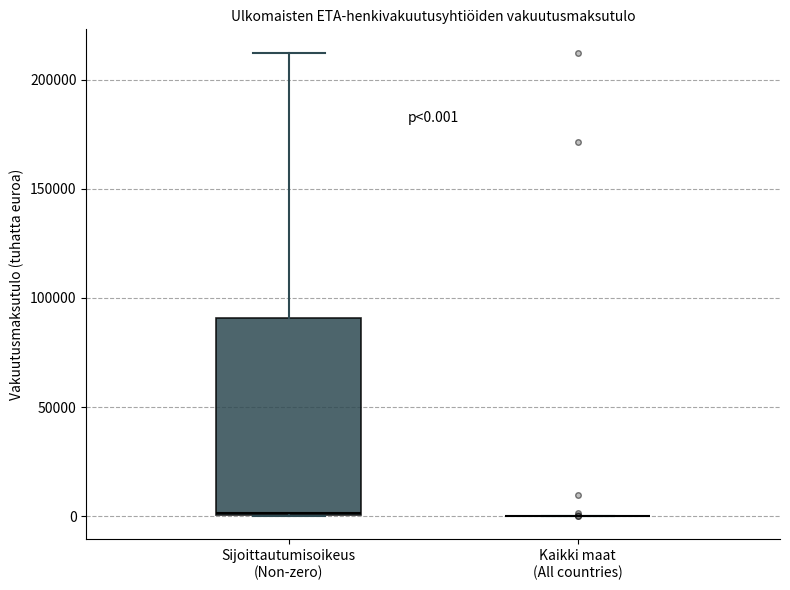

Comparing the boxes themselves (not the whiskers), which one is the tallest?

Sijoittautumisoikeus (Non-zero)